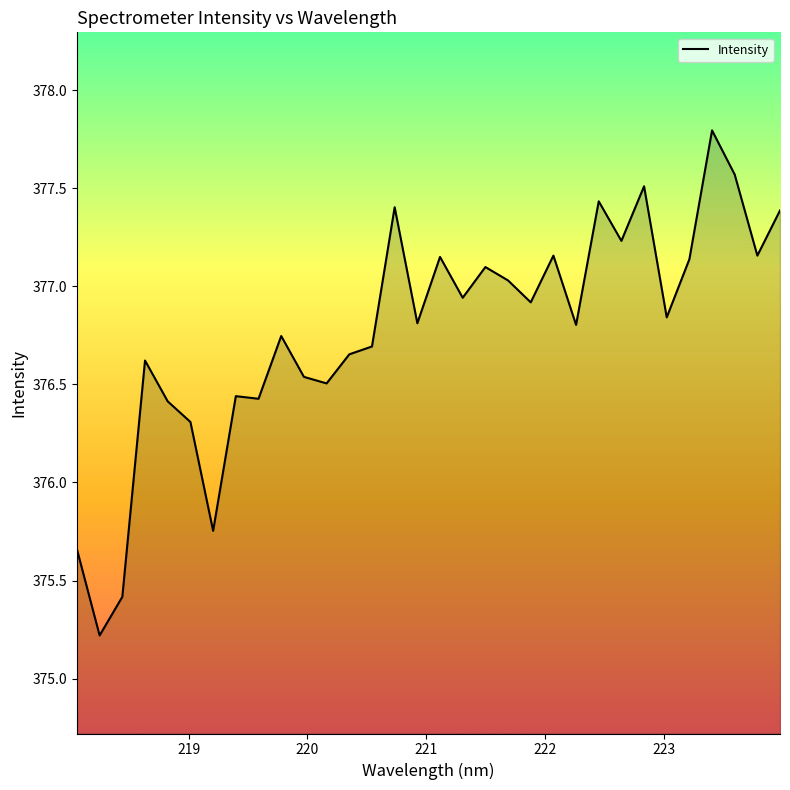

What is the greatest value displayed?

377.8